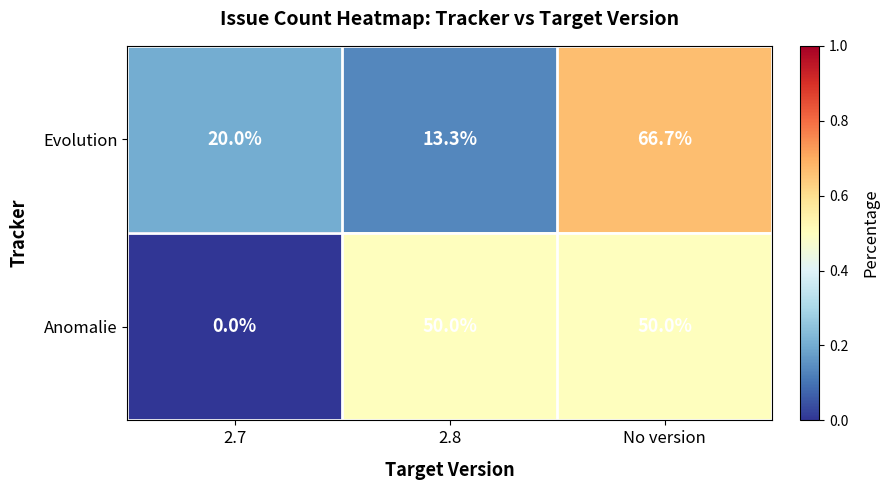

What value does the Evolution series have at No version?

66.7